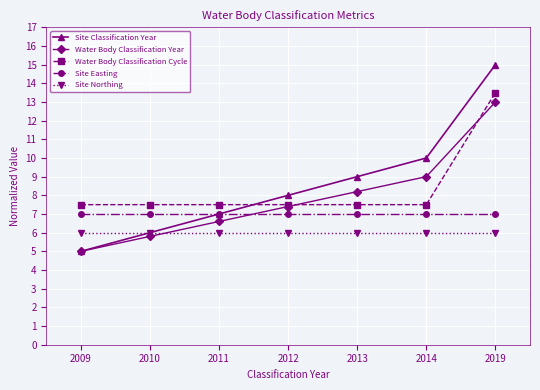

Rank the categories by Water Body Classification Year value from highest to lowest.

2019, 2014, 2013, 2012, 2011, 2010, 2009